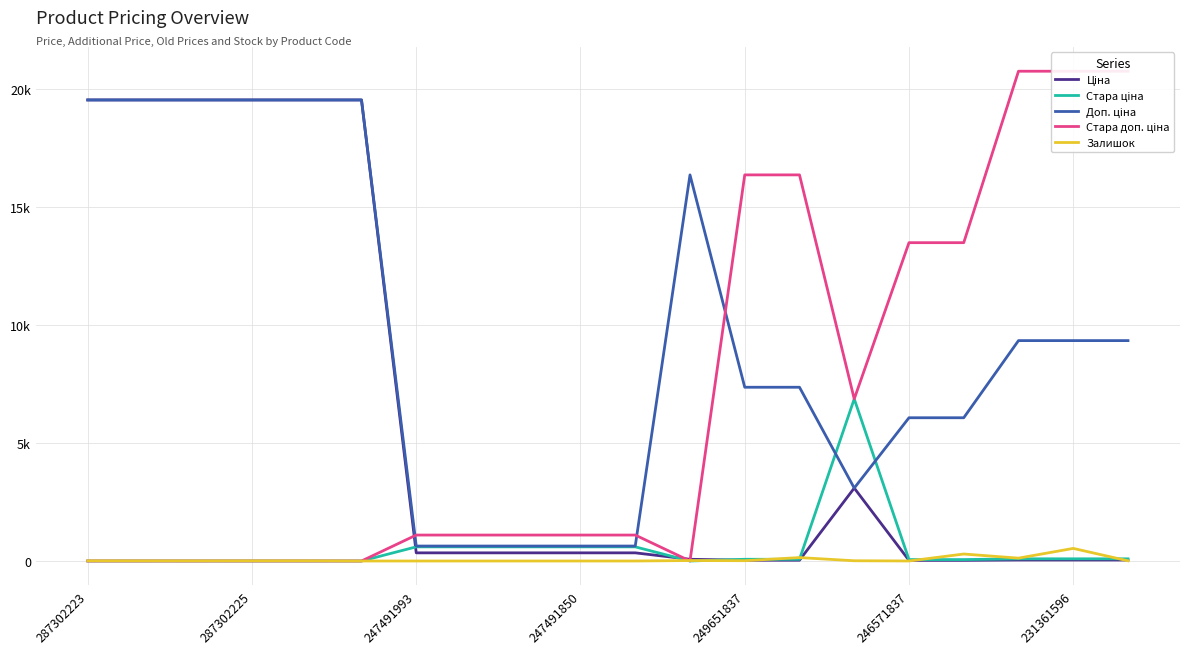

What is the difference between the maximum and minimum values in the Доп. ціна series?

18908.7